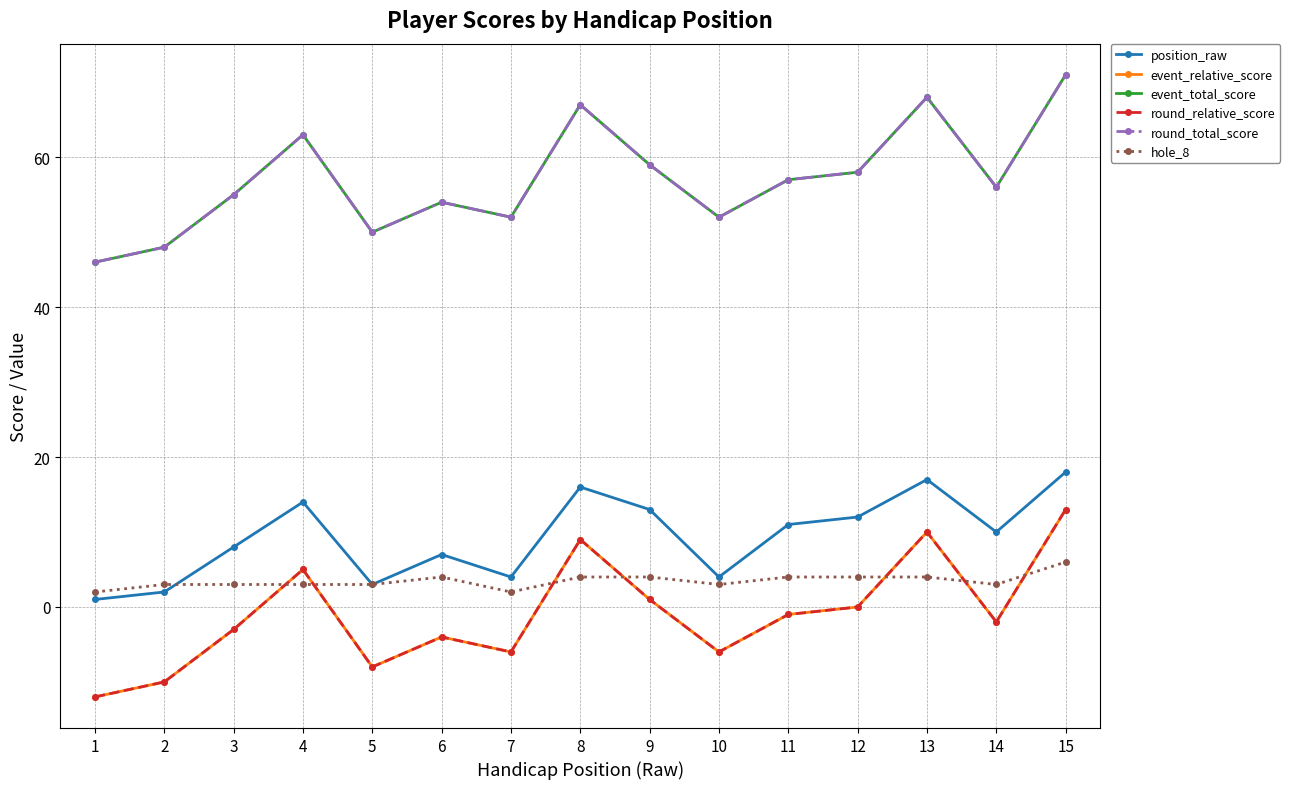

What is the difference between the highest and lowest values at 15?

65